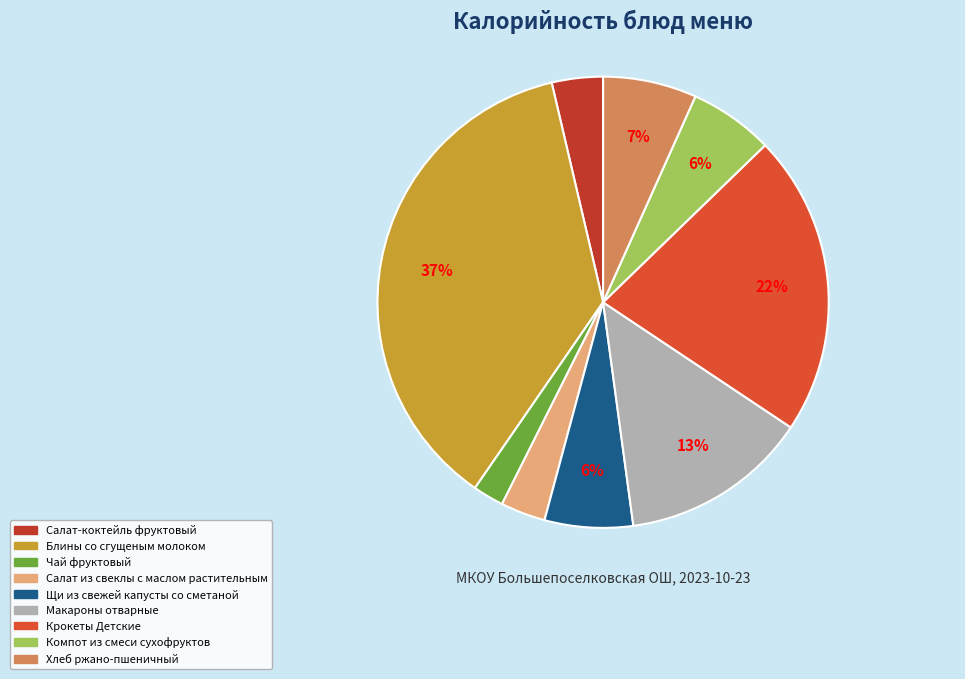

What is the ratio of the value at Чай фруктовый to the value at Салат-коктейль фруктовый?

0.6